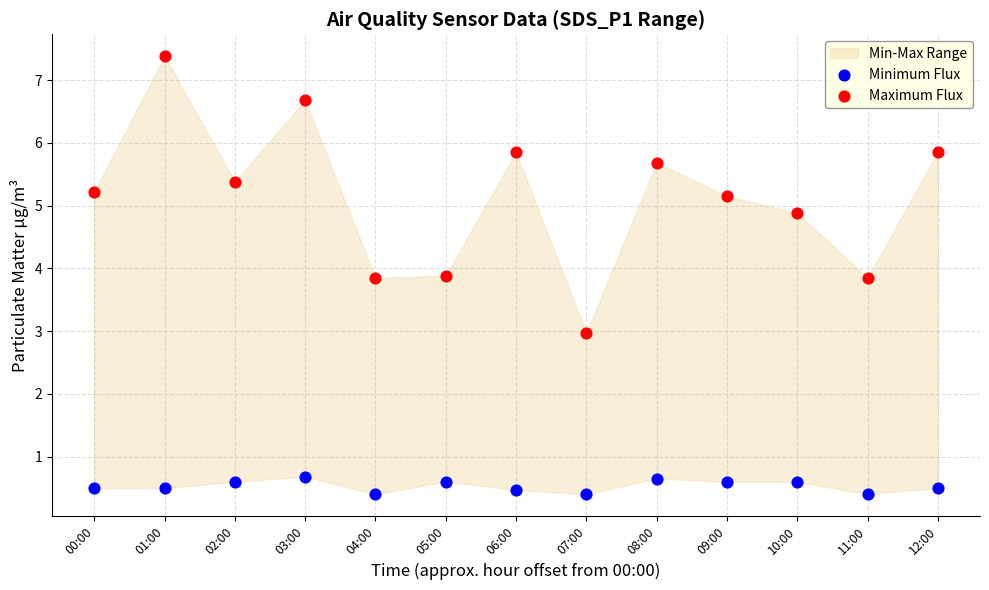

Which series has the widest spread of Y values?

Maximum Flux